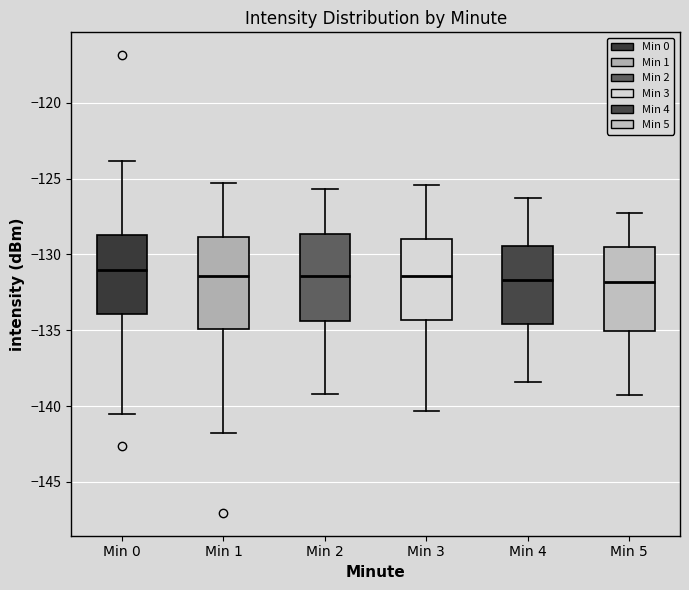

Where does the lower whisker of the box for Min 1 end on the y-axis? The values are not printed on the chart, so give them approximately, as read against the axis.

-142.0